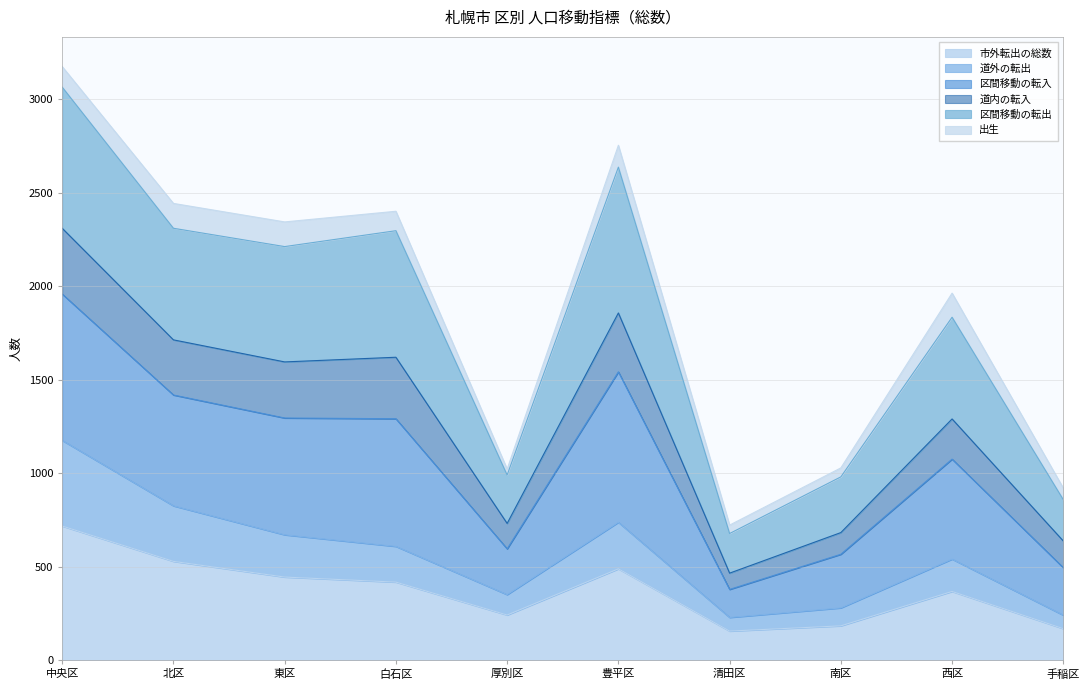

What is the total value across all series at 北区?

2444